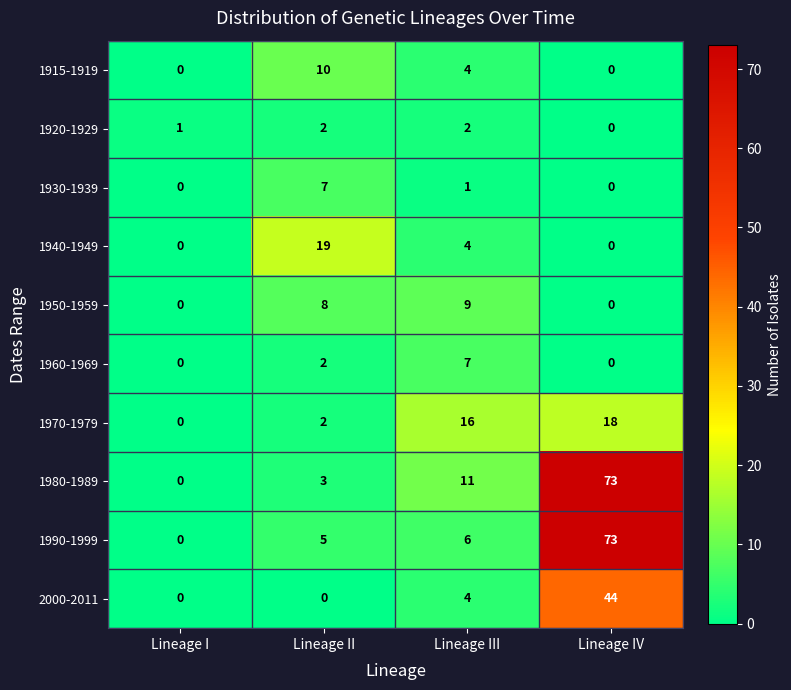

At which label does 1990-1999 reach its peak?

Lineage IV